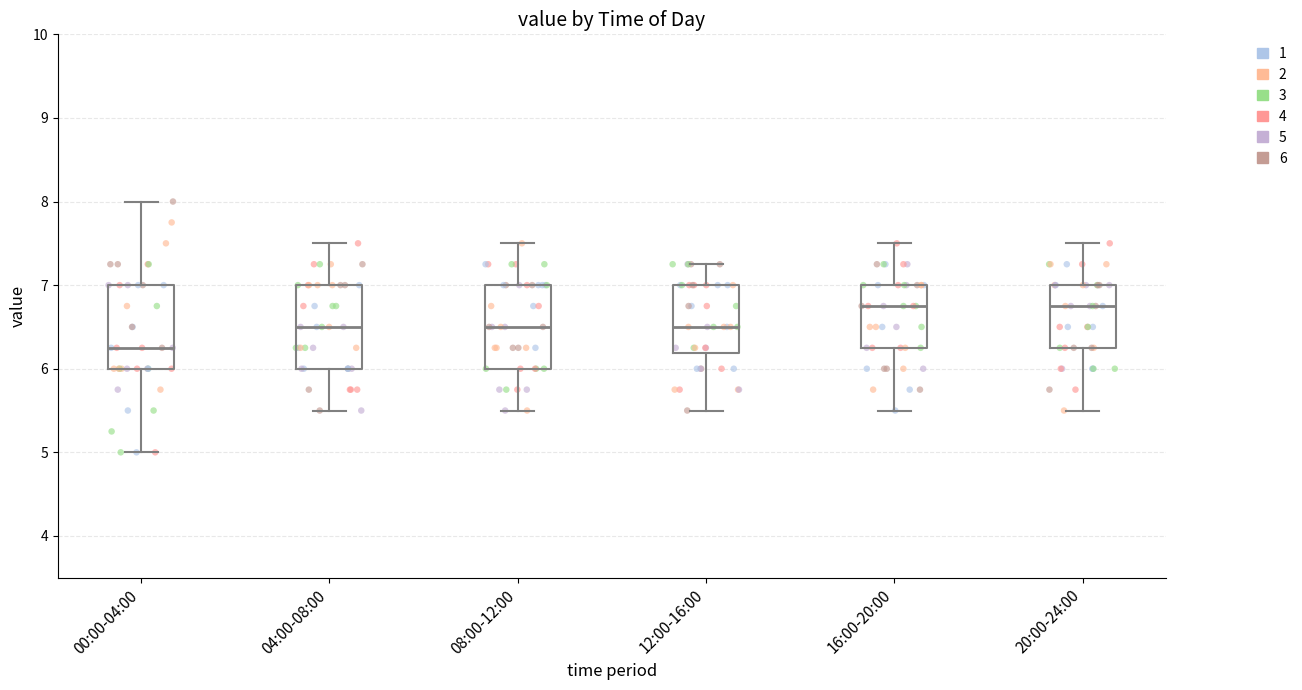

Where is the lower edge of the box for 00:00-04:00 on the y-axis? The values are not printed on the chart, so give them approximately, as read against the axis.

6.0